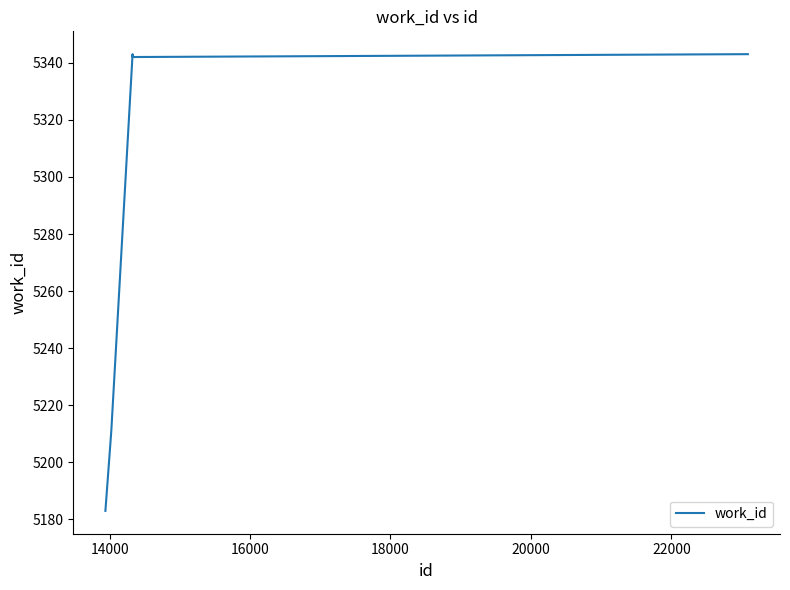

What is the smallest value displayed?

5183